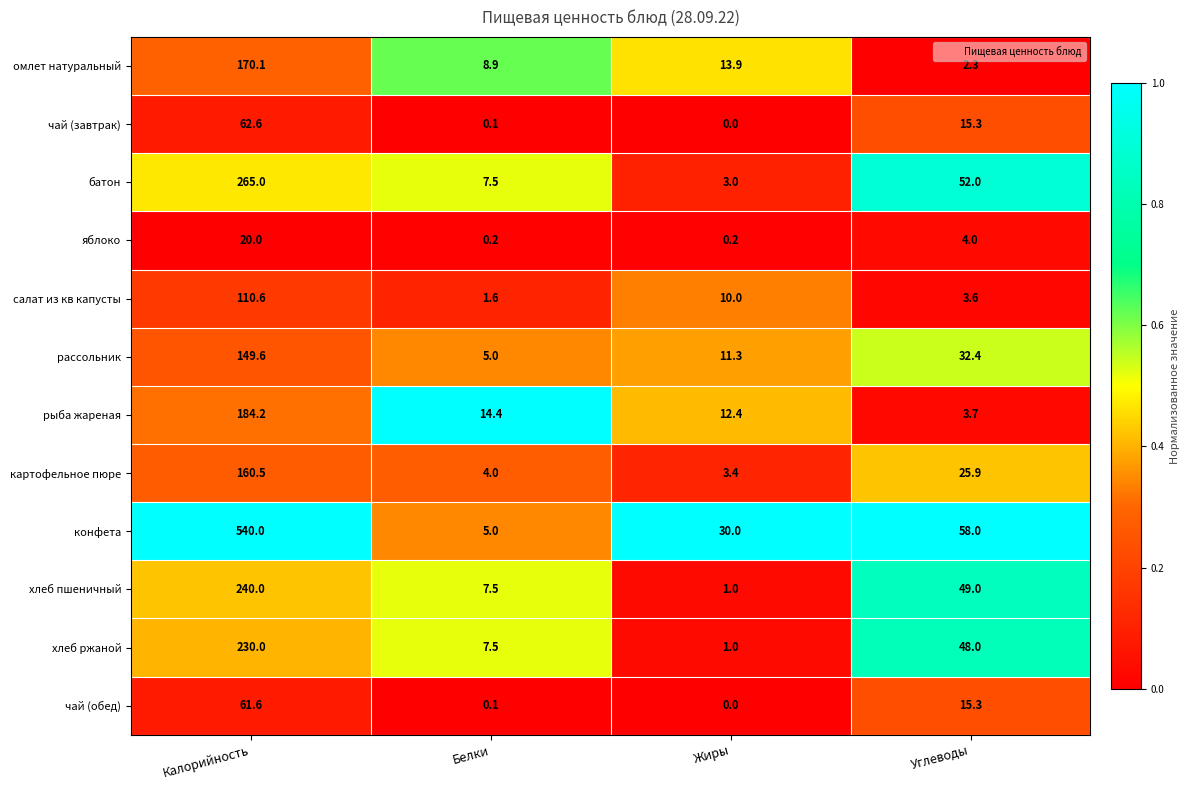

Which series changed the most between Белки and Углеводы?

конфета